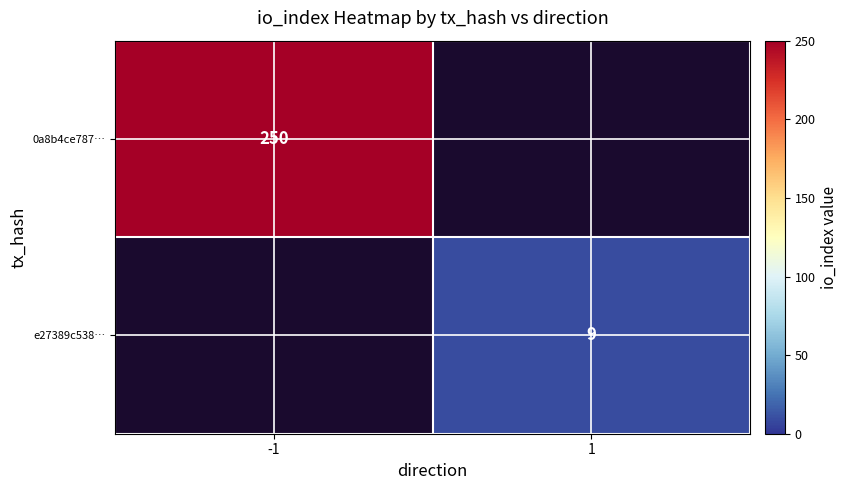

What is the maximum value shown in the chart?

250